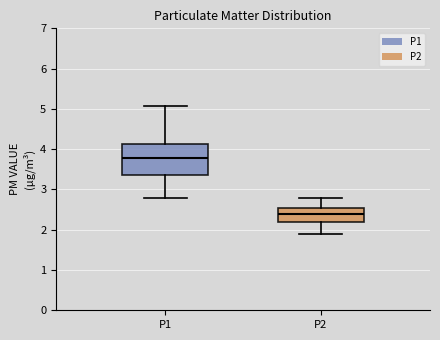

Reading left to right, read every box against the y-axis: the position of its median line, the range the box covers, and the ends of its whiskers. The values are not printed on the chart, so give them approximately, as read against the axis.

P1: median 3.8, box 3.4 to 4.1, whiskers 2.8 to 5.1
P2: median 2.4, box 2.2 to 2.5, whiskers 1.9 to 2.8